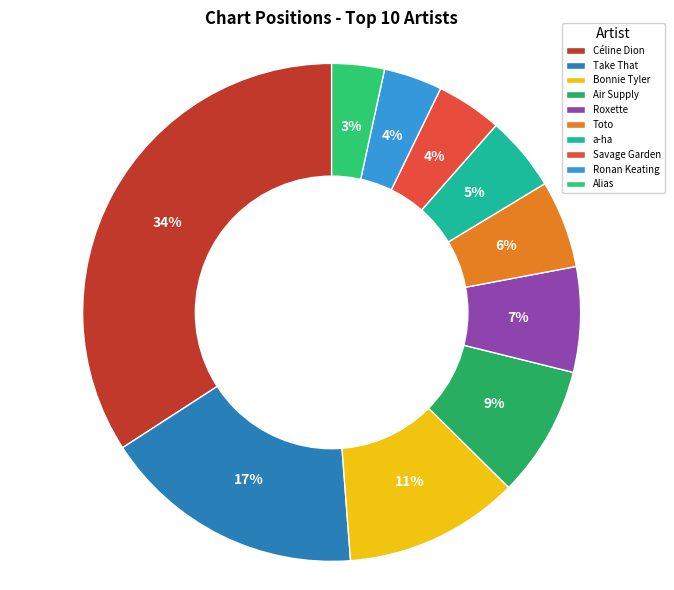

Is it true that Ronan Keating is 28% of the pie?

False